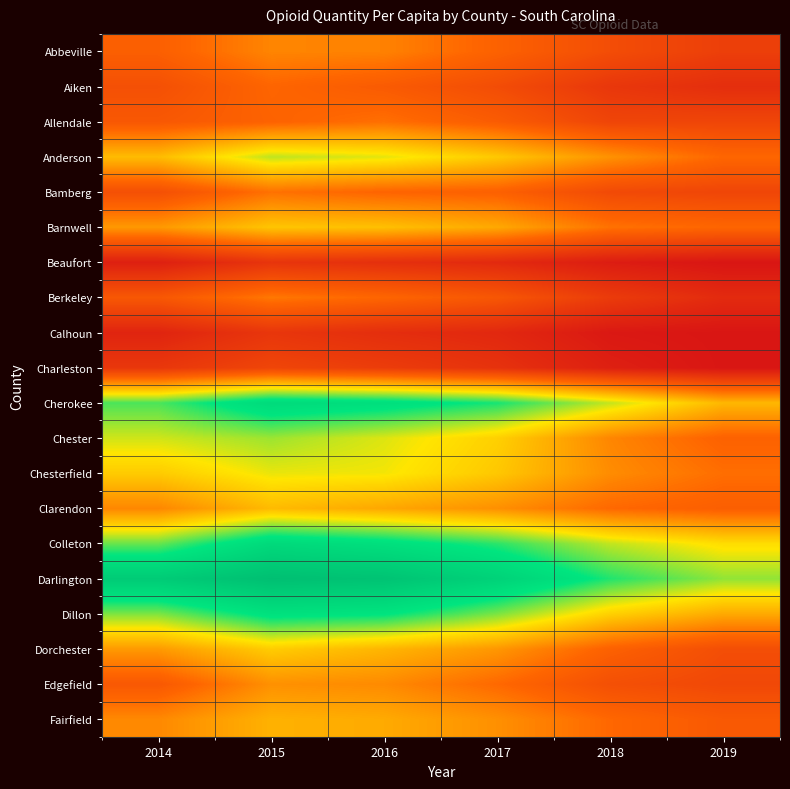

At which category is the sum across all series the highest?

2015